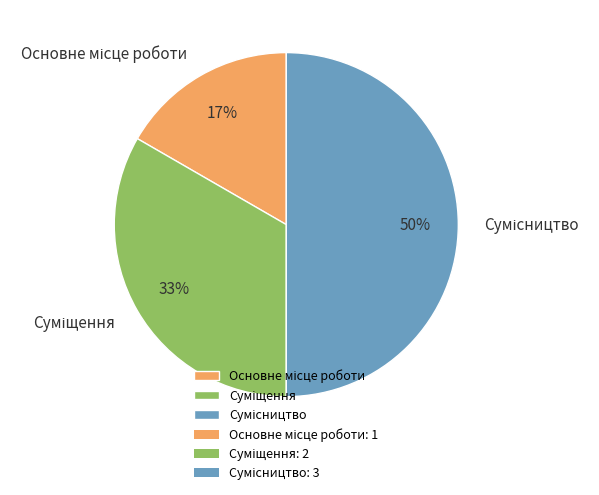

To the nearest percent, what is the difference between the largest and smallest slice percentages?

33%